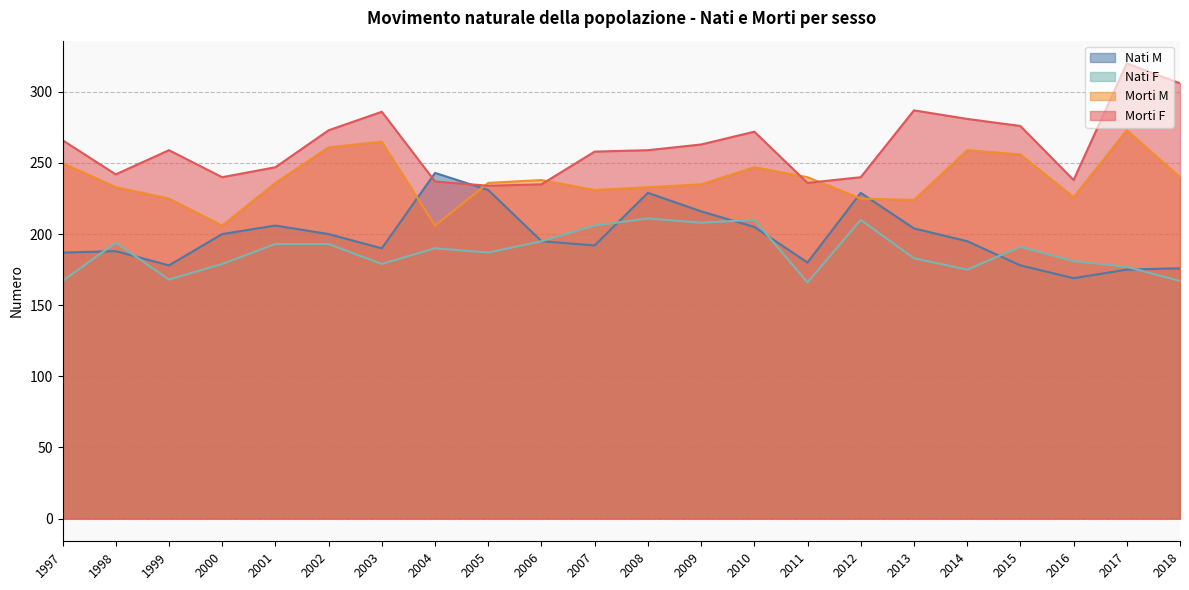

Does the chart have visible grid lines?

Yes